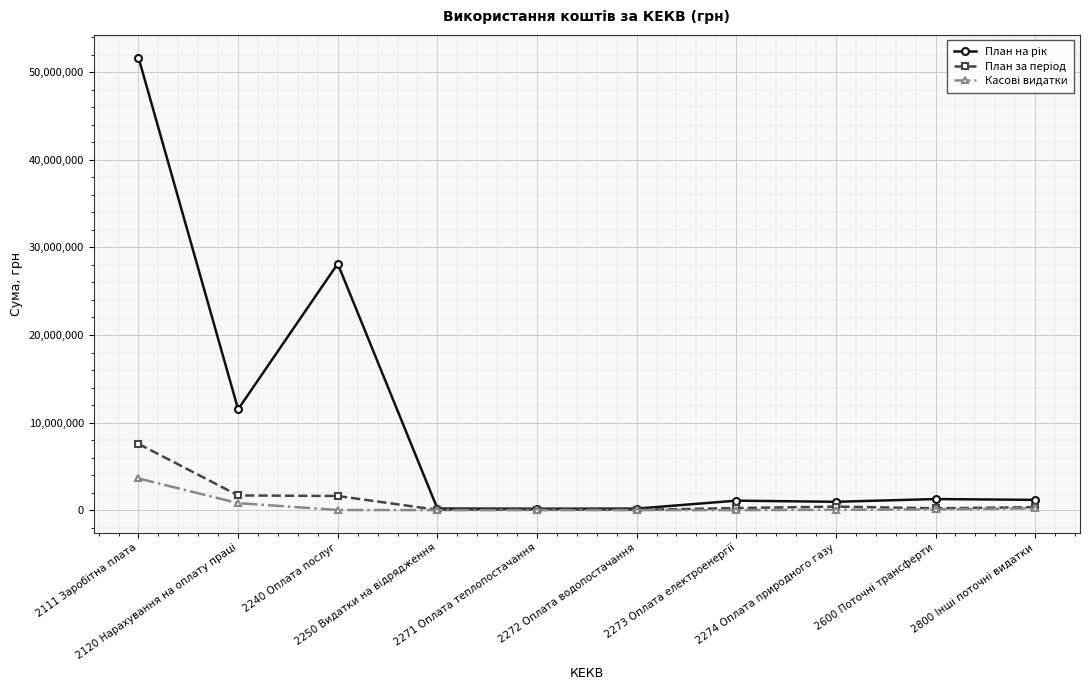

What is the maximum value shown in the chart?

51683983.0